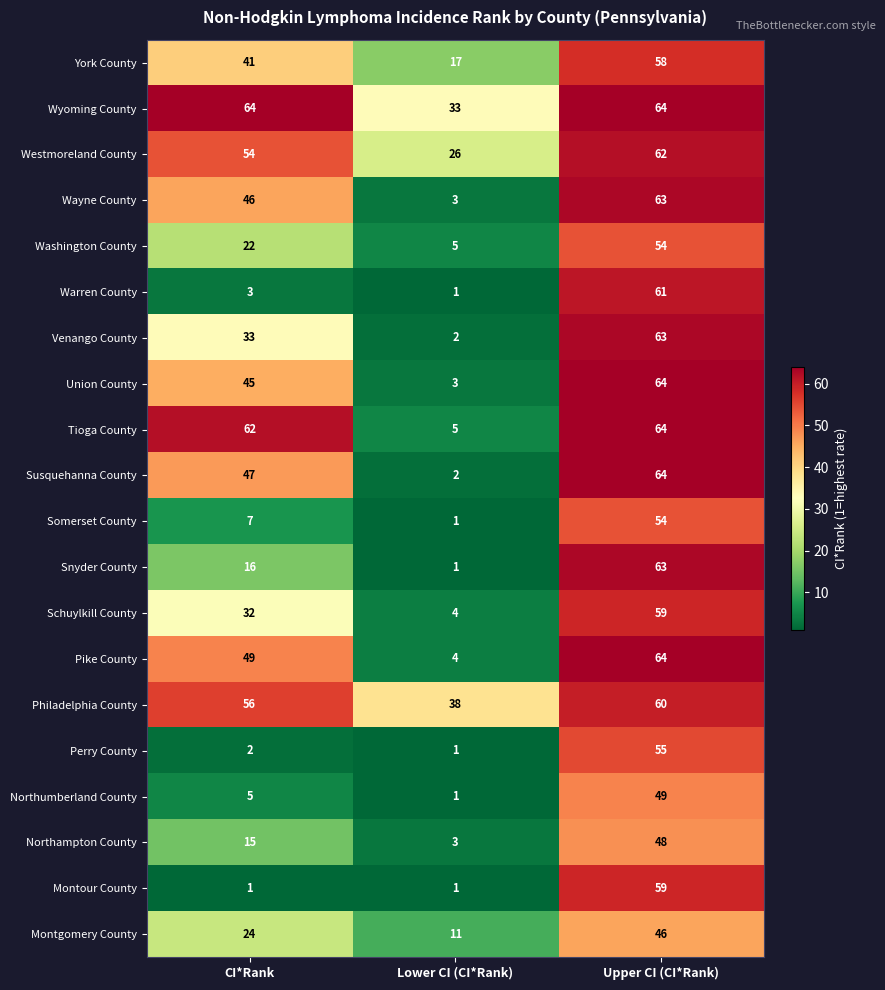

Rank the categories by Northampton County value from highest to lowest.

Upper CI (CI*Rank), CI*Rank, Lower CI (CI*Rank)